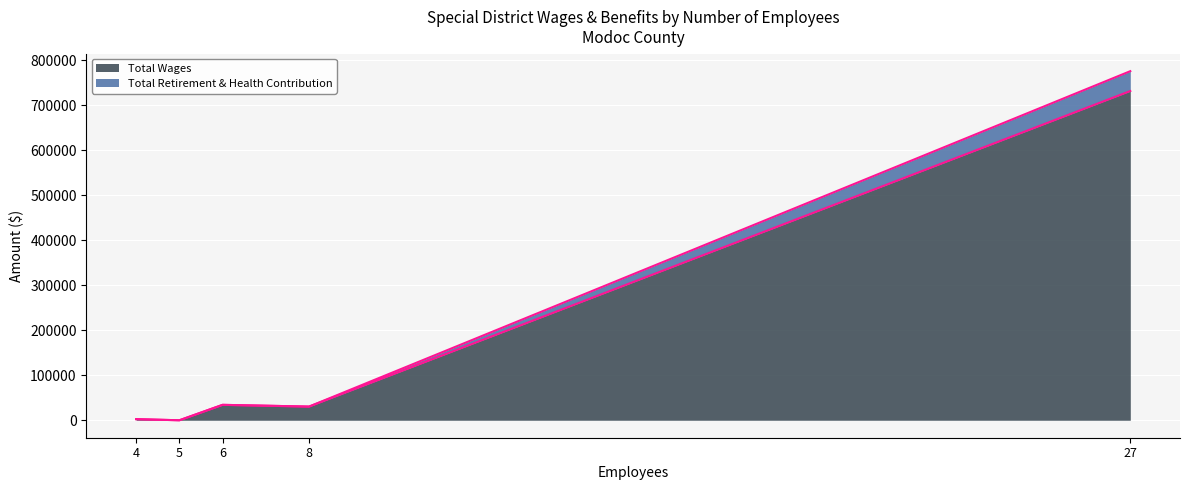

How many data points in Total Wages are less than 30421?

2